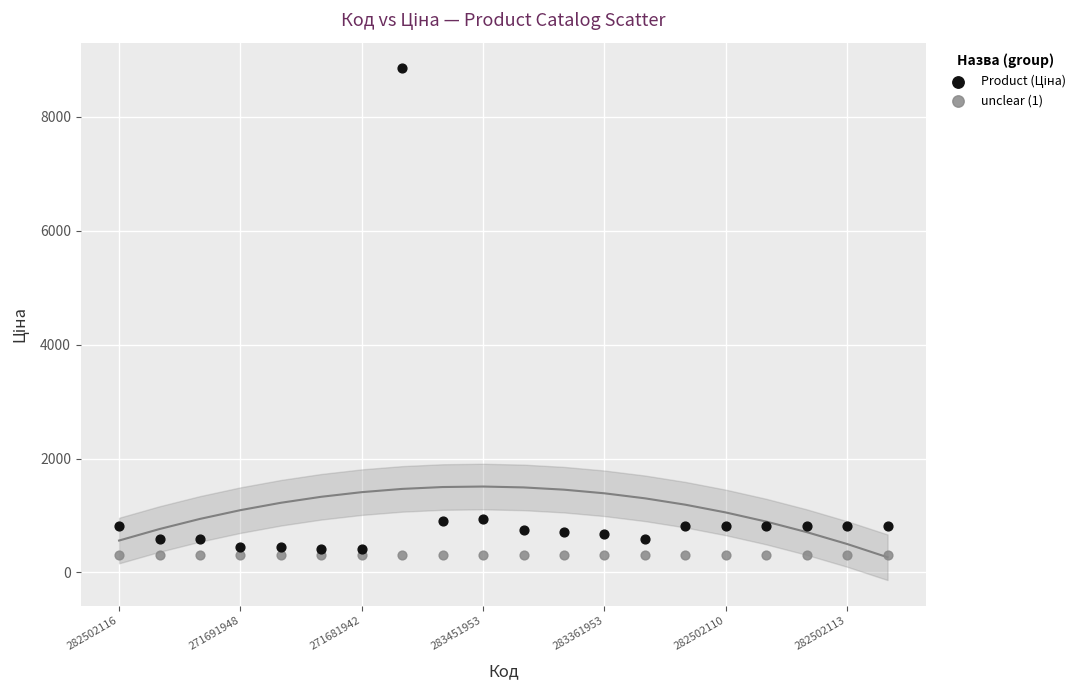

Which series contains the lowest Y value?

unclear (1)